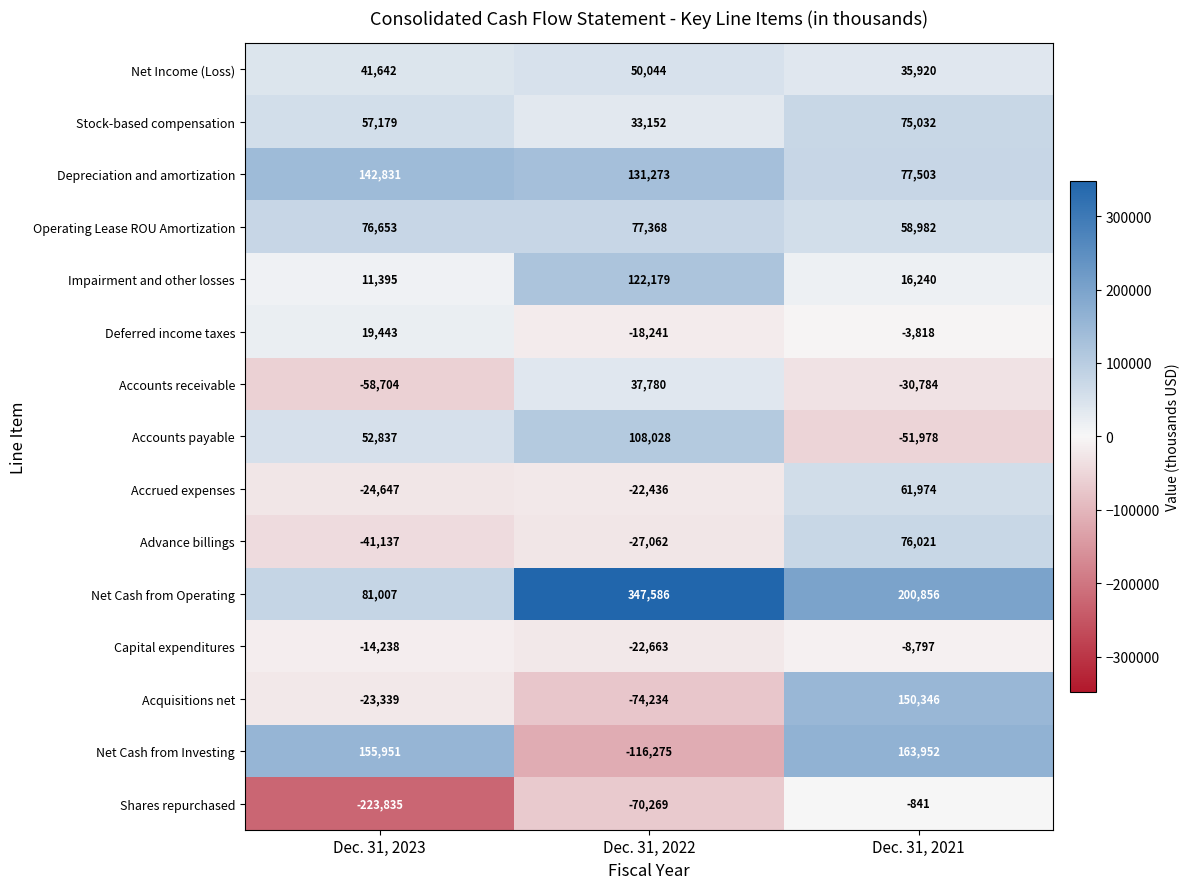

How many data points does each series have?

3